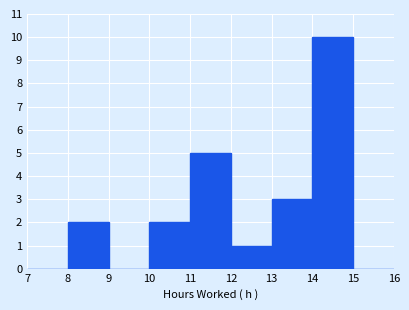

Which range on the x-axis has the tallest bar?

14 to 15